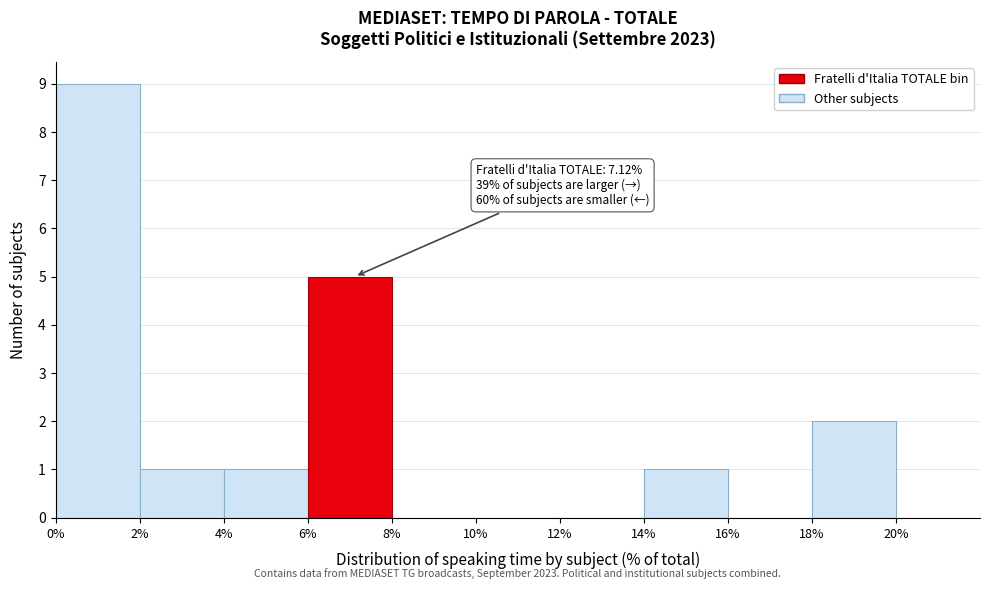

Which range on the x-axis has the tallest bar?

0% to 2%